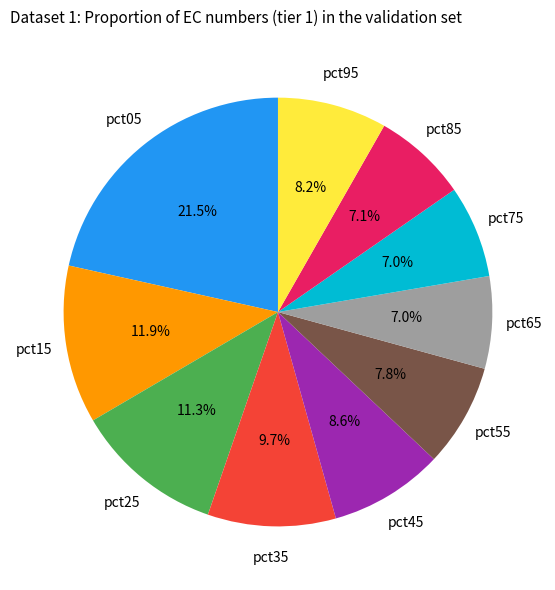

Is there any slice that represents more than half of the pie?

No